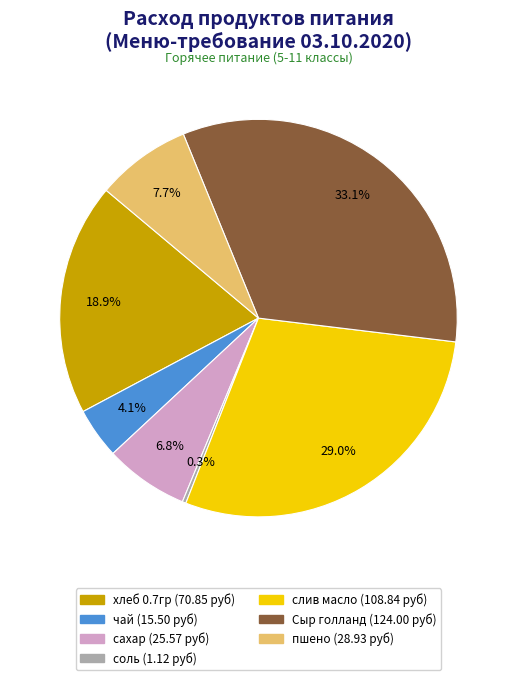

Rank the categories by value from highest to lowest.

Сыр голланд, слив масло, хлеб 0.7гр, пшено, сахар, чай, соль